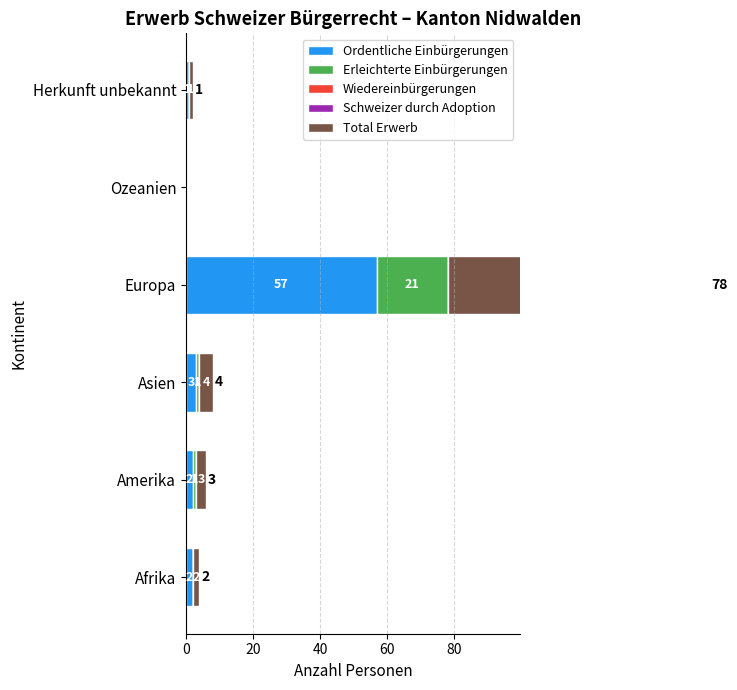

What is the minimum value for Wiedereinbürgerungen?

0.6